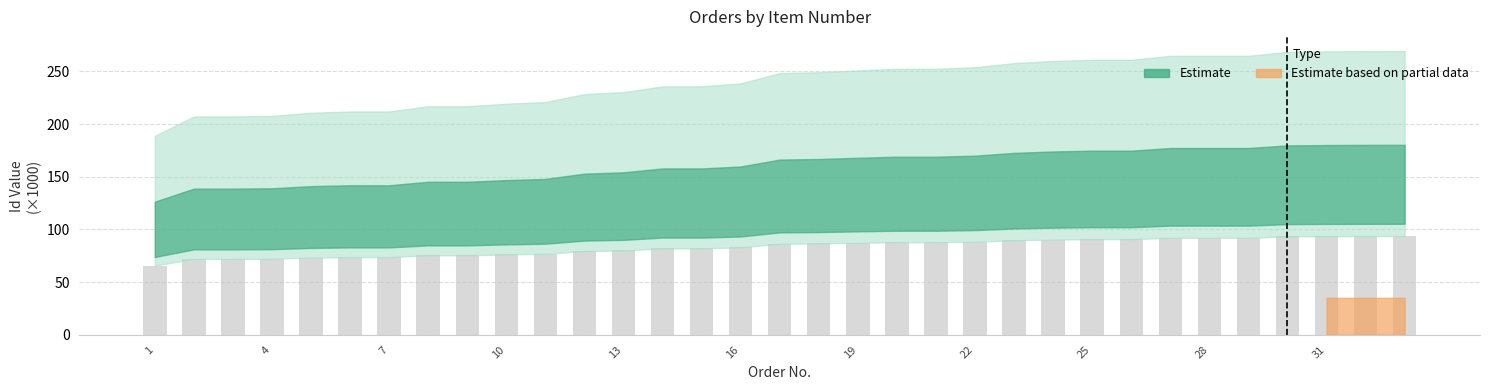

What is the value of the 29th bar from the left?

92.1